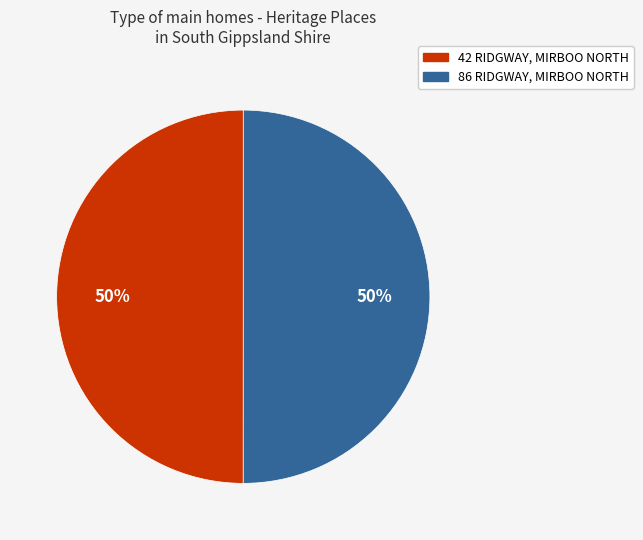

What is the largest slice in the pie chart?

86 RIDGWAY MIRBOO NORTH, SOUTH GIPPSLAND